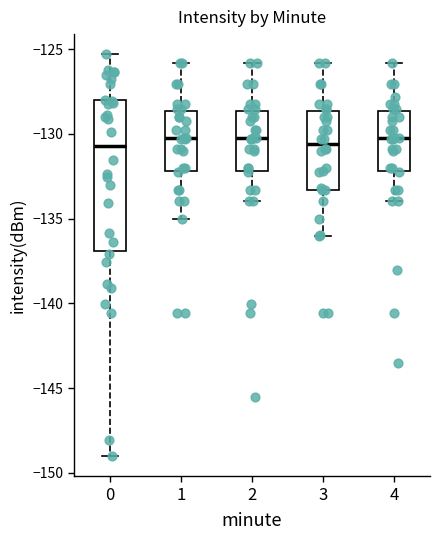

Where does the upper whisker of the box at x = 3 end on the y-axis? The values are not printed on the chart, so give them approximately, as read against the axis.

-126.0